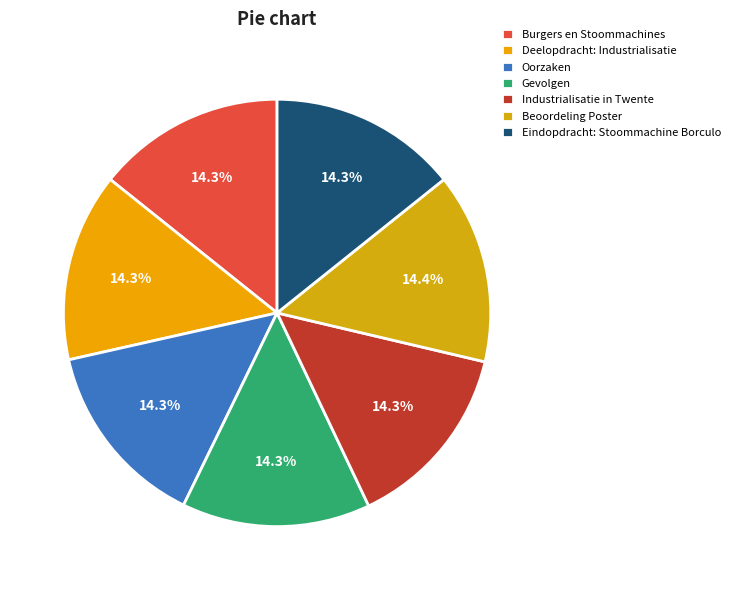

What is the total percentage of Eindopdracht: Stoommachine Borculo and Beoordeling Poster?

28.7%